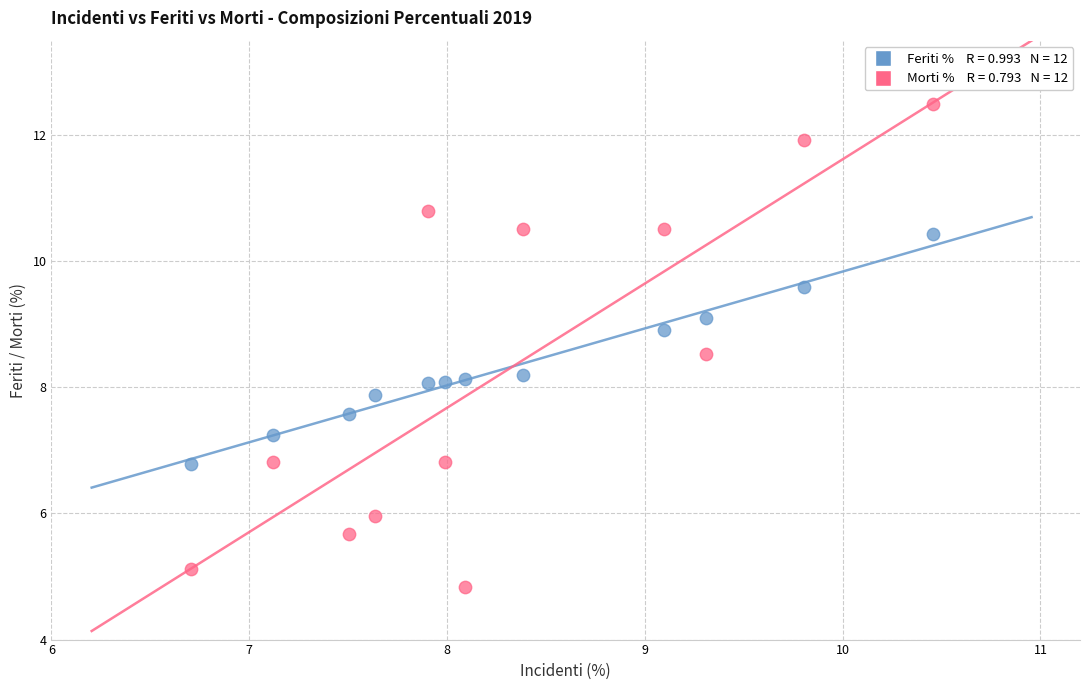

Across all data points, what is the range of X values (max minus min)?

3.8